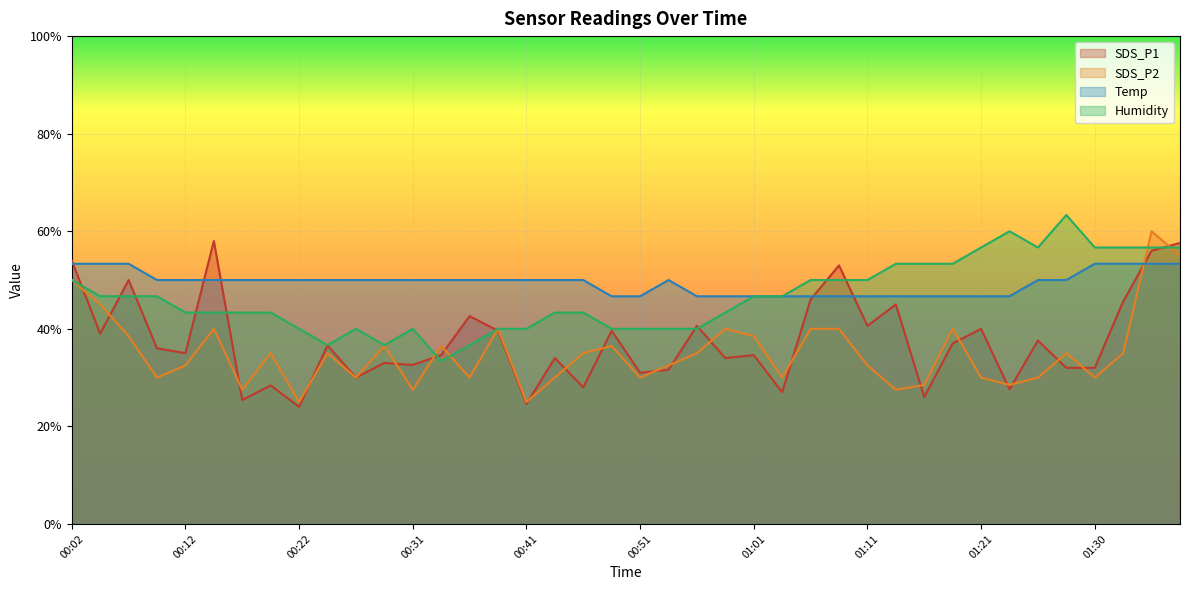

What is the value of the Temp point at the 3rd from the left?

53.3